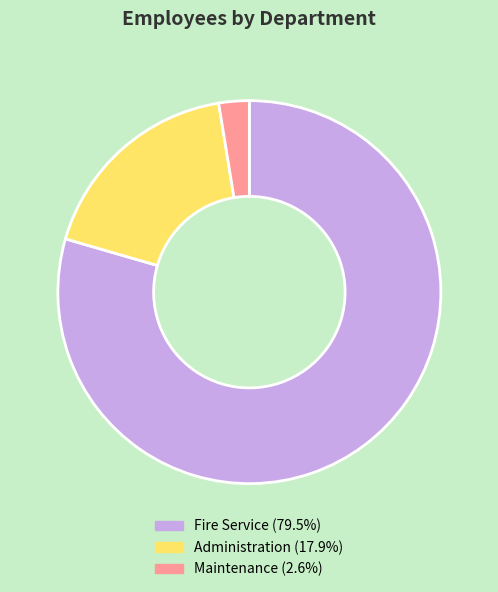

What is the largest slice in the pie chart?

Fire Service